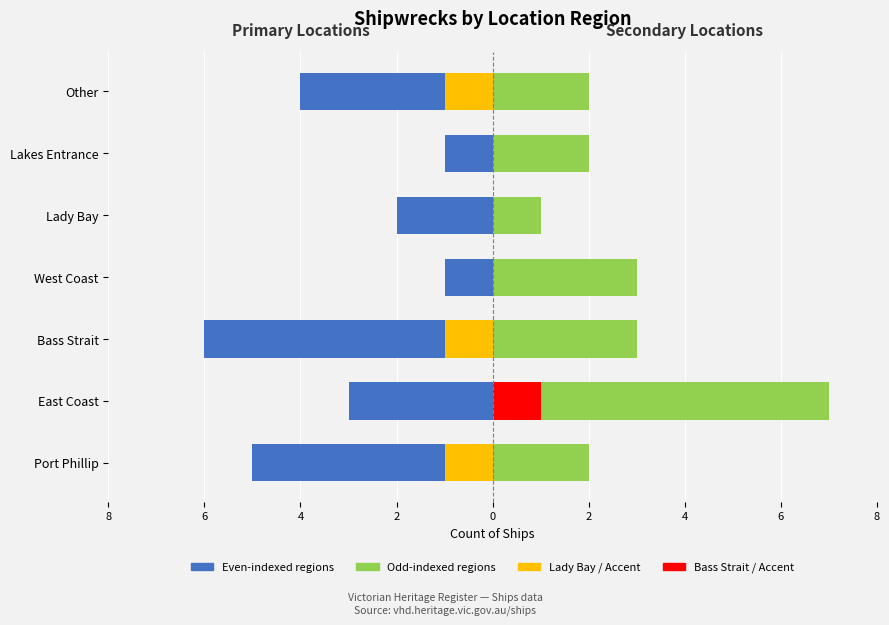

What is the spread (max minus min) of values at West Coast?

4